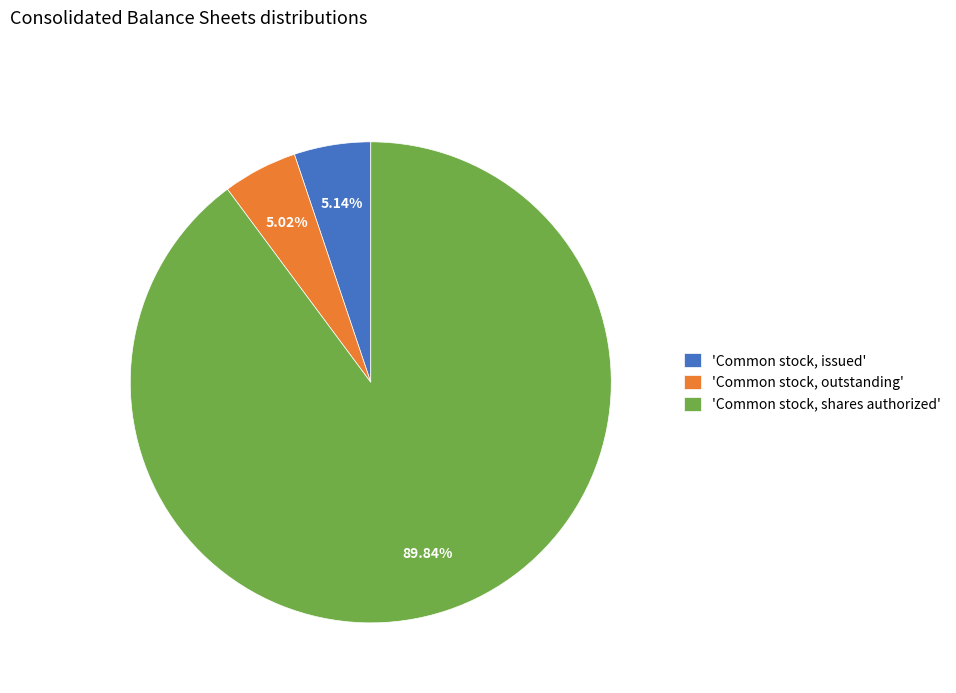

Is the sum of 'Common stock, issued' and 'Common stock, outstanding' greater than half?

No